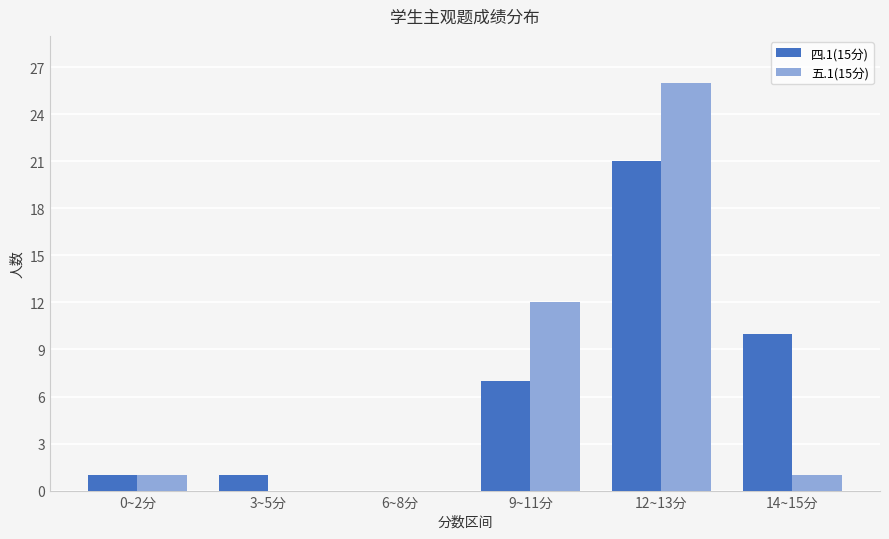

Which category has the highest value across all series?

12~13分